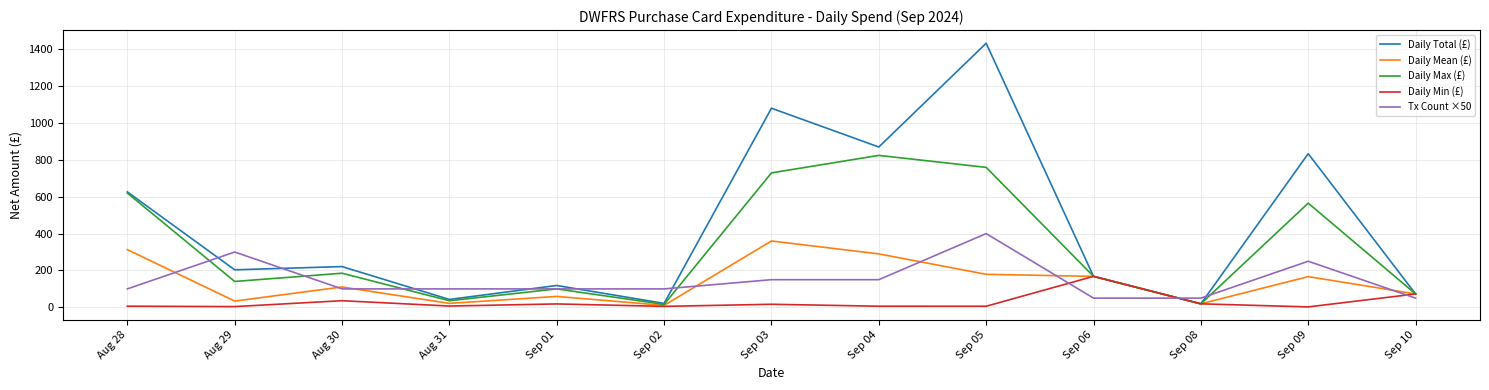

Which series changed the most between Sep 02 and Sep 04?

Daily Total (£)